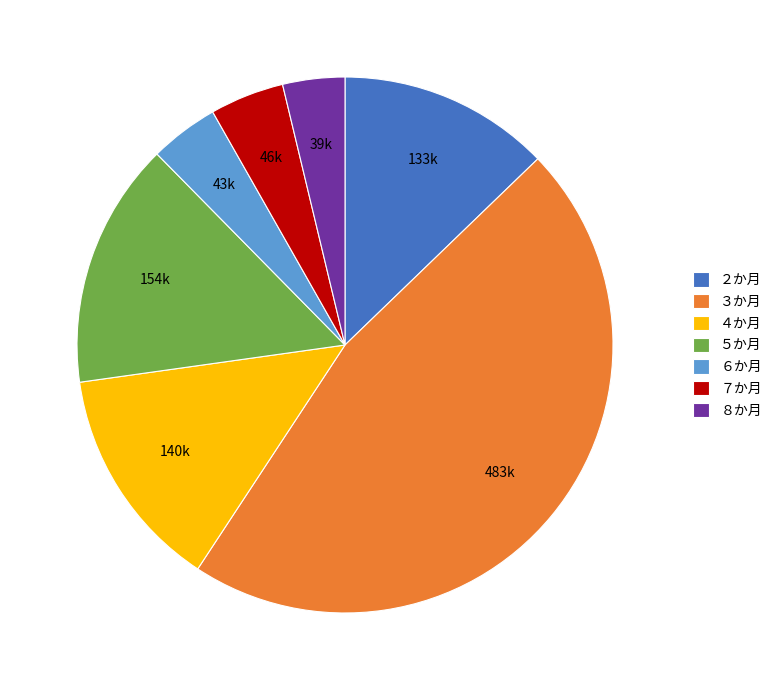

Which has a higher value, ３か月 or ４か月?

３か月